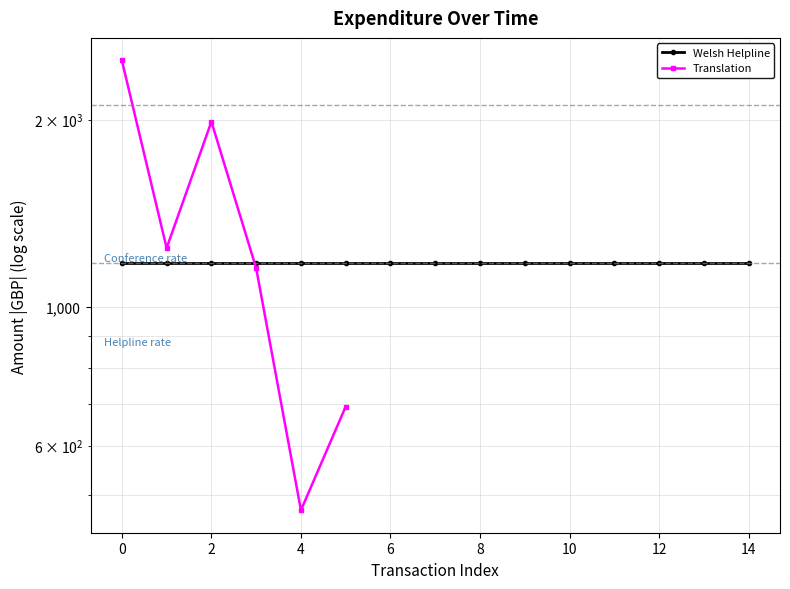

How many interior local peaks (higher than both neighbors) does the data have?

1